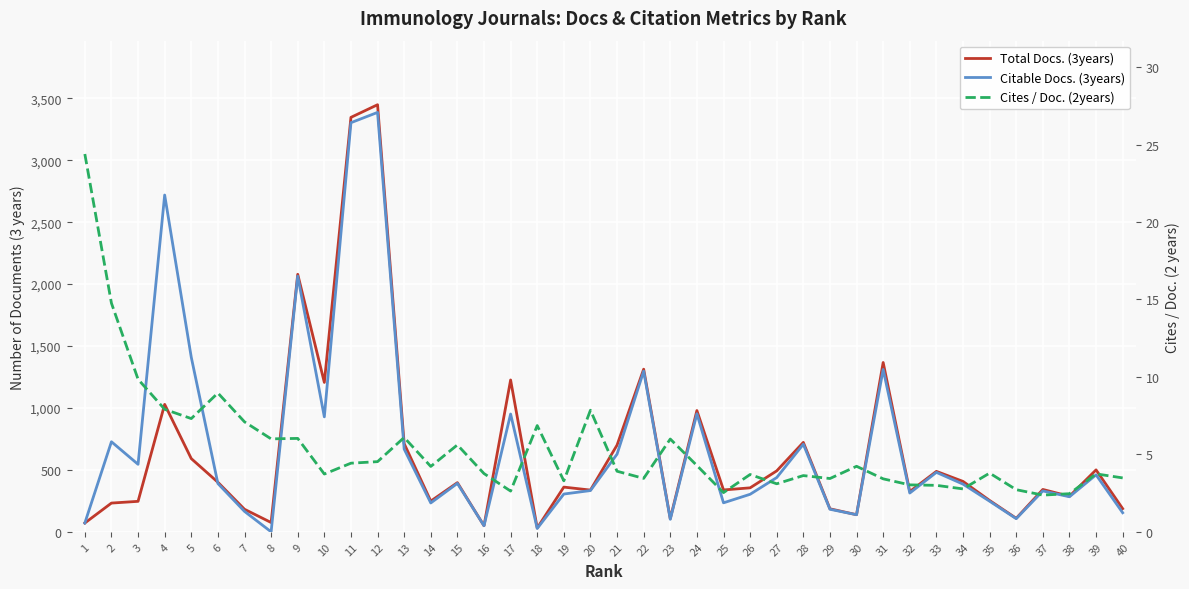

Where is the first local maximum for Citable Docs. (3years)?

2